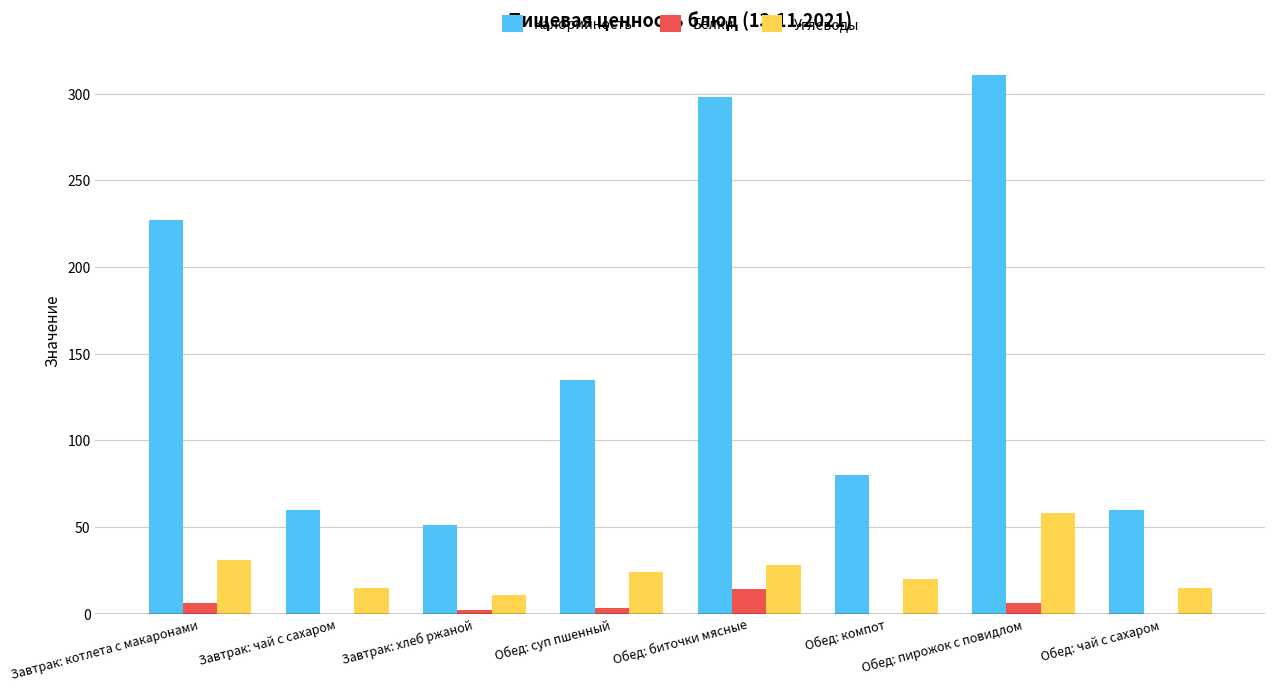

At which label does Калорийность reach its peak?

Обед: пирожок с повидлом